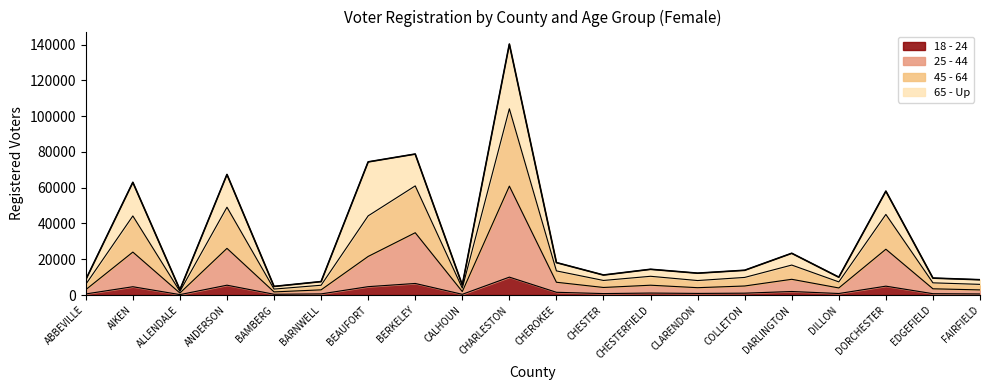

Where is the data nearest to the value 71605?

BEAUFORT